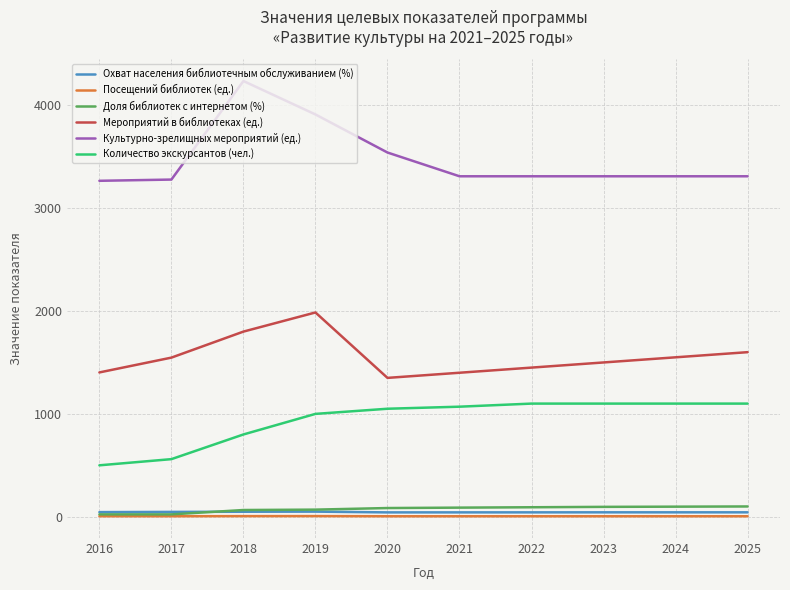

Which series has the largest range (max minus min)?

Культурно-зрелищных мероприятий (ед.)